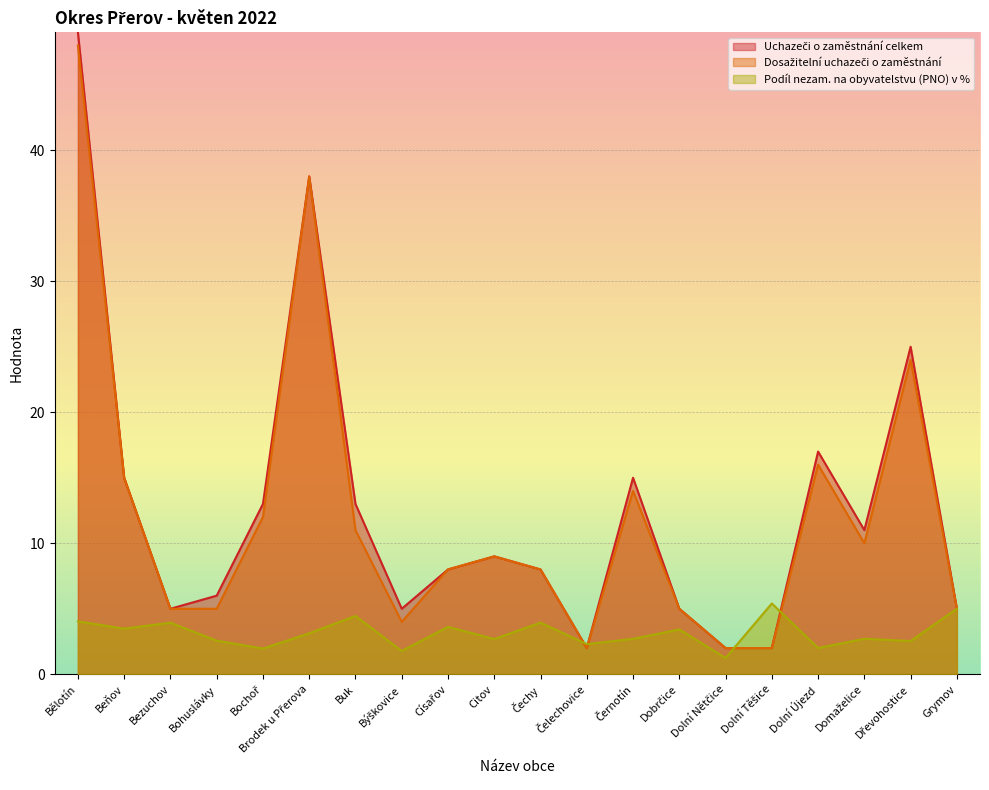

Which has a higher value, Bochoř or Bezuchov?

Bochoř